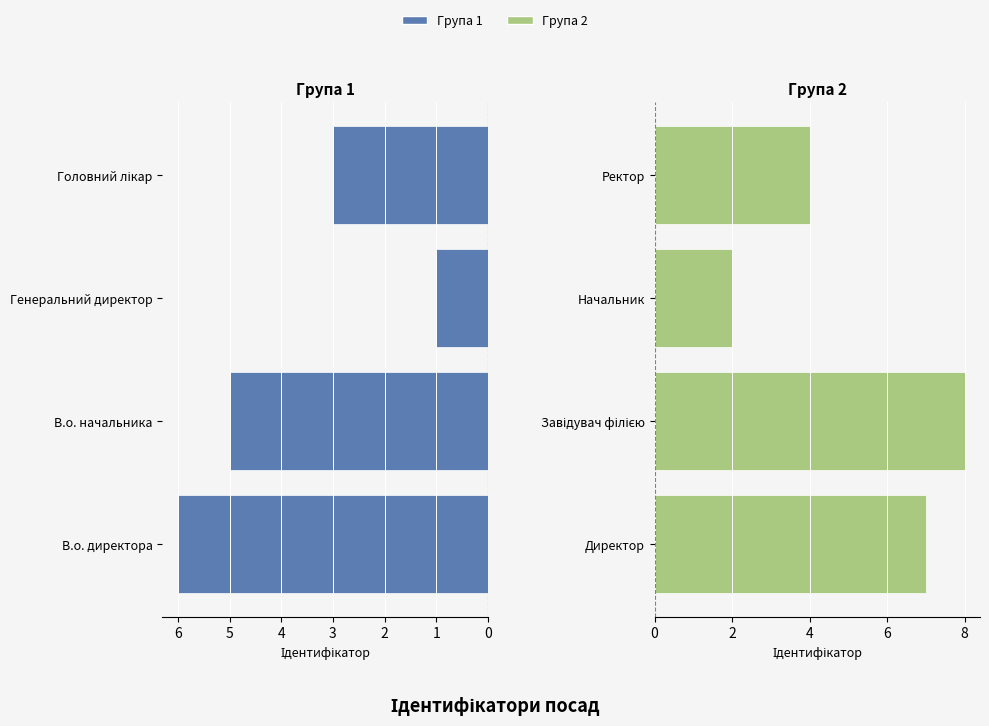

At how many categories does at least one series exceed 6?

2